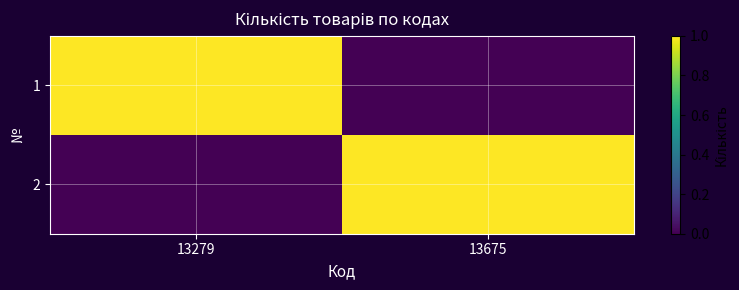

At which category is the sum across all series the highest?

13279